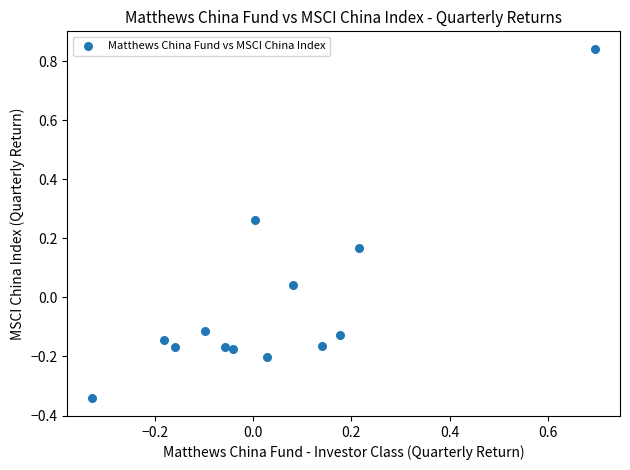

What is the range of Y values (max minus min)?

1.2